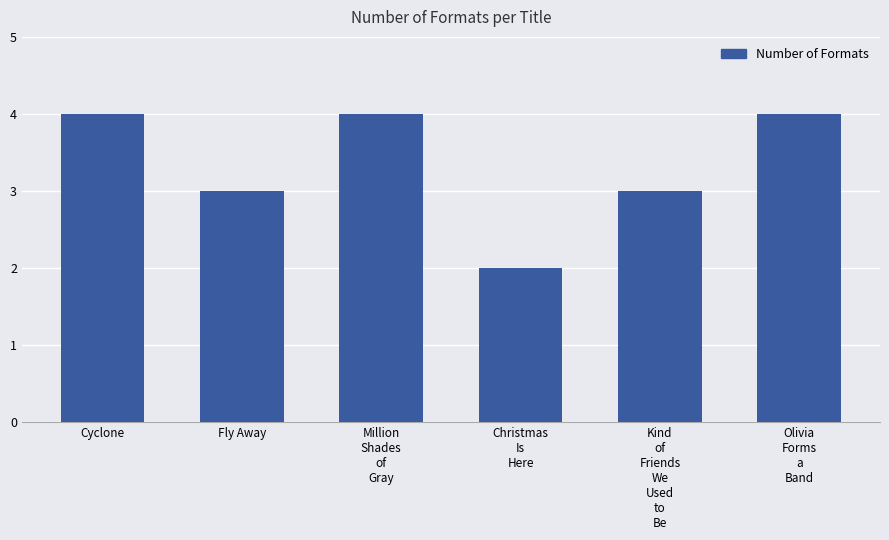

Which has a higher value, Olivia
Forms
a
Band or Fly Away?

Olivia
Forms
a
Band